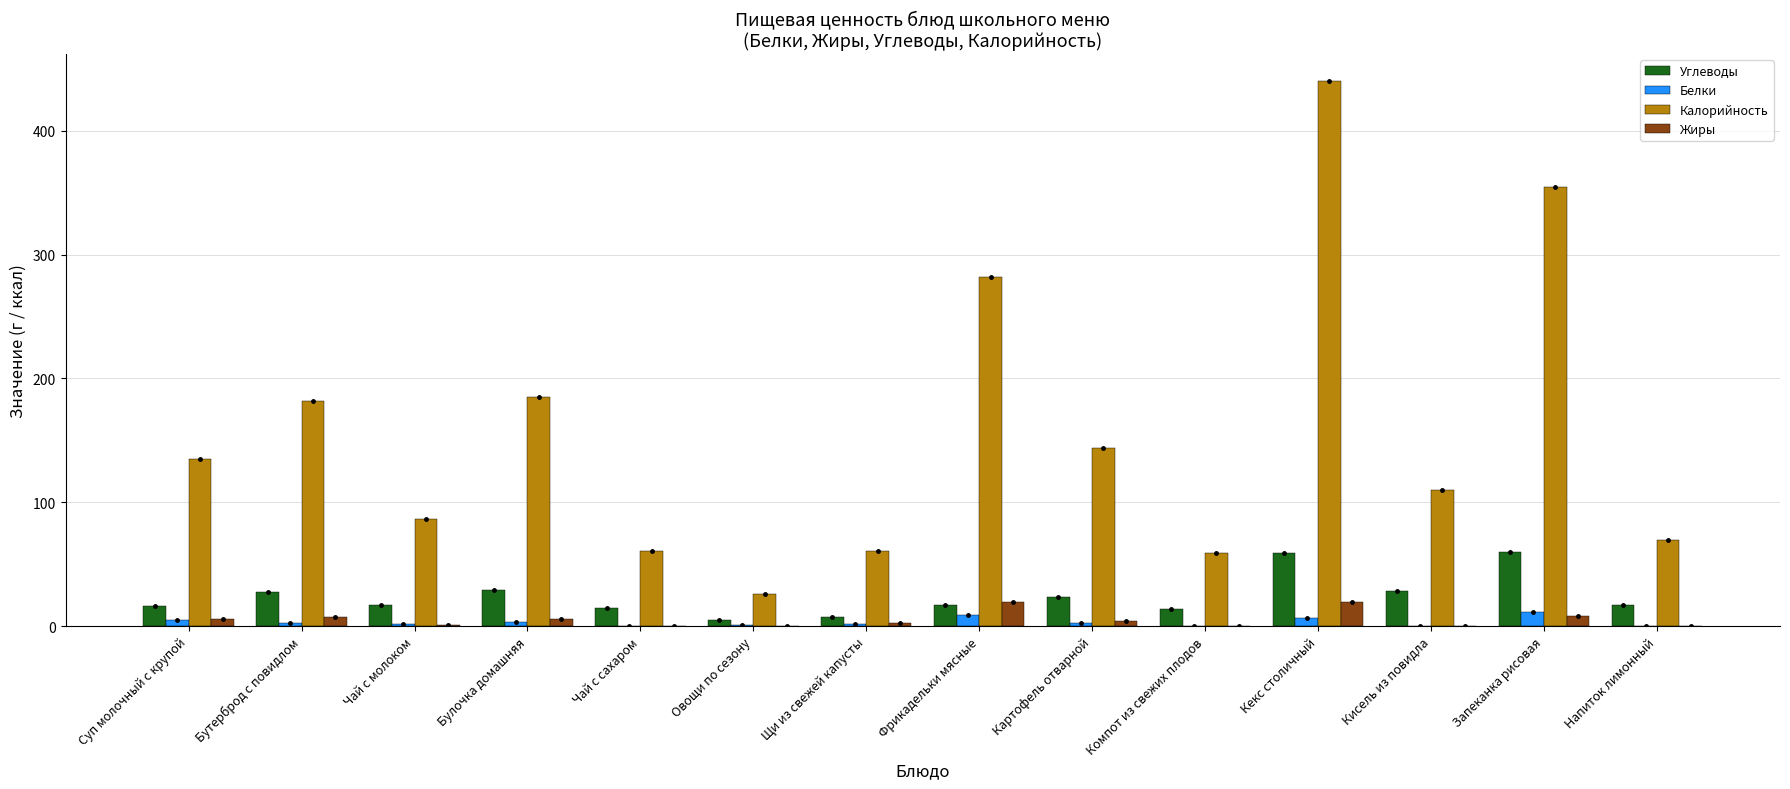

Which series has the largest total across all categories?

Калорийность